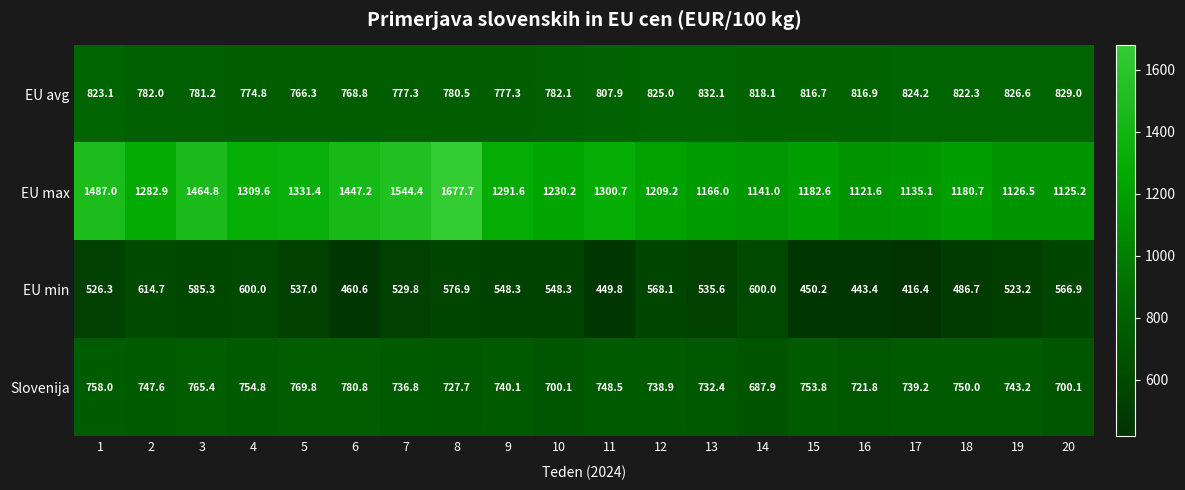

Which series has the largest total across all categories?

EU max